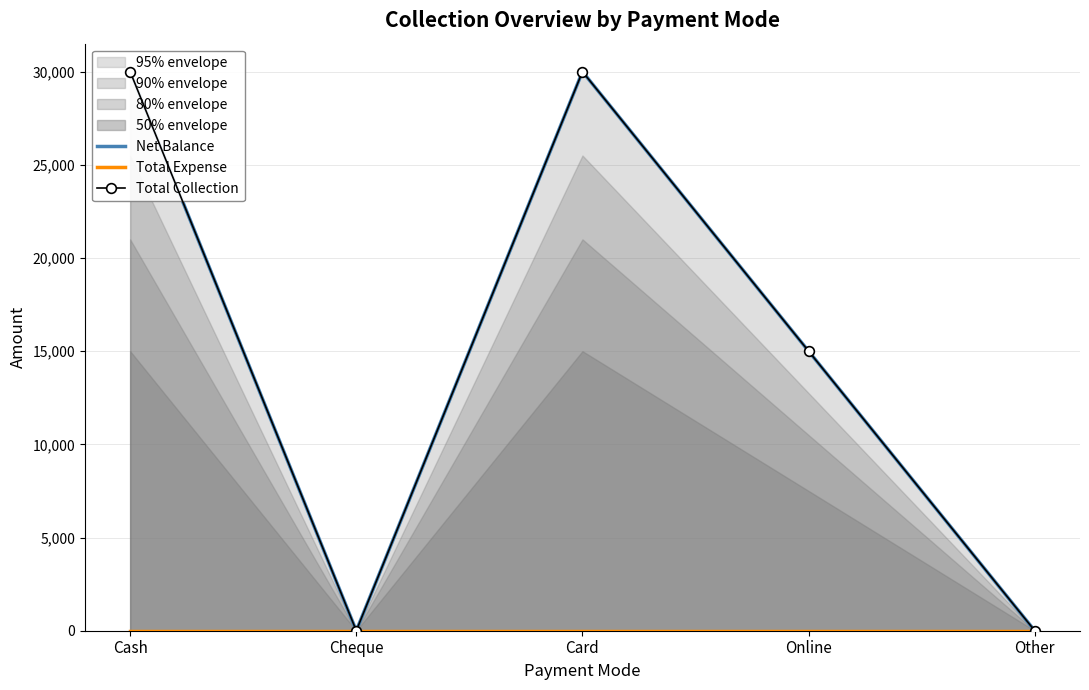

True or false: Total Collection has a value of 18766 at Card.

False